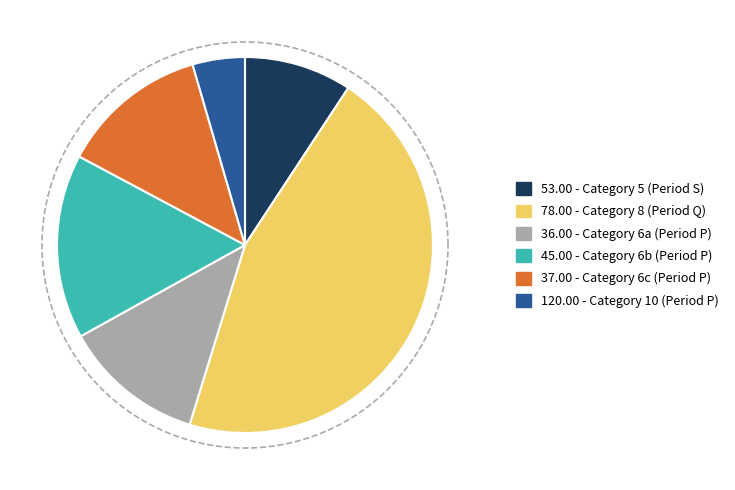

What percentage is the 6 slice, to the nearest percent?

13%